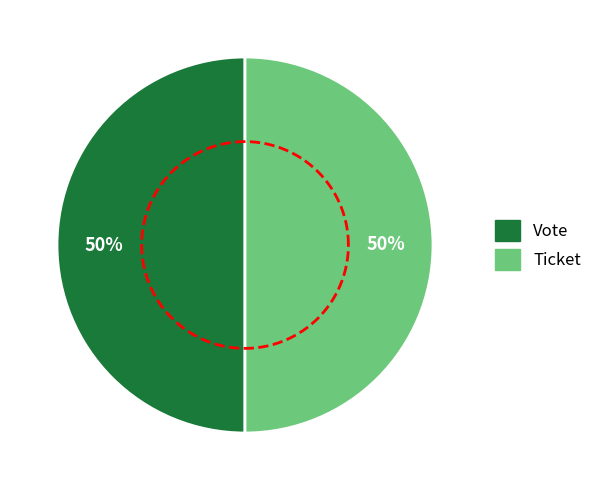

To the nearest percent, what is the combined percentage of Ticket and Vote?

100%